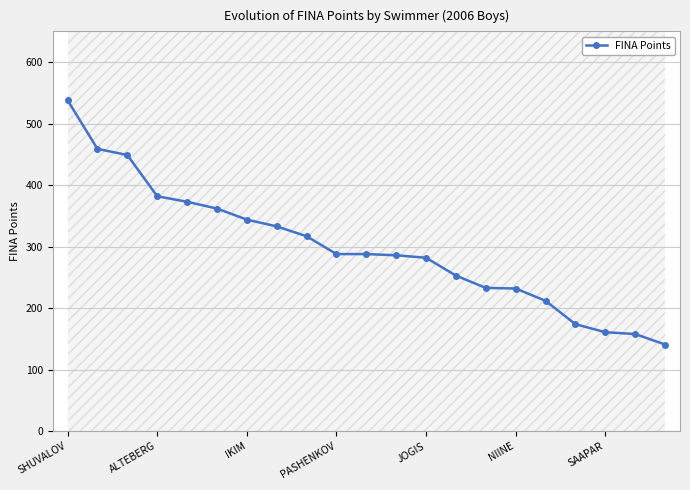

The value of FINA Points at JOGIS is 141. True or false?

False